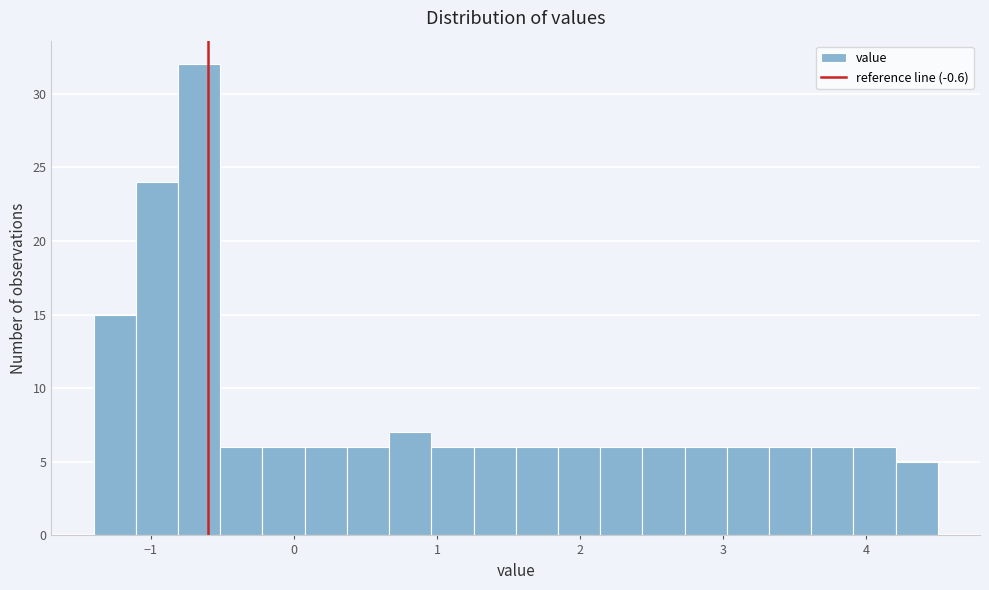

Around what value on the x-axis is the tallest bar? Give the approximate position of its centre, as read against the axis.

-0.7